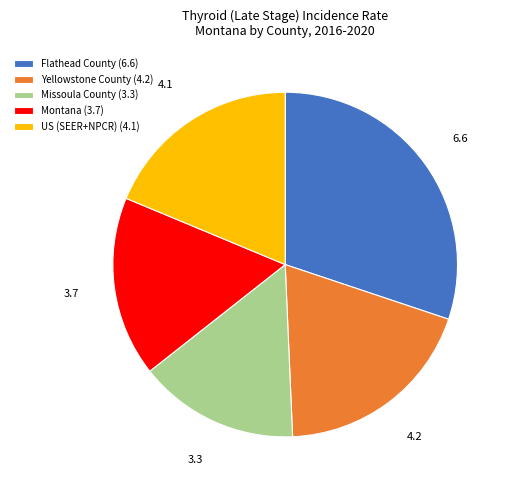

True or false: Missoula County (3.3) accounts for 26% of the total.

False